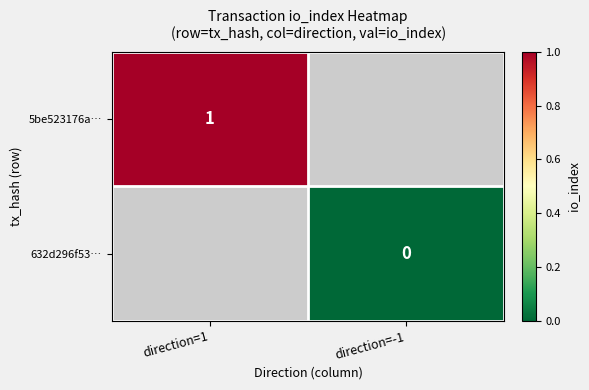

Count the number of data series in this chart.

2